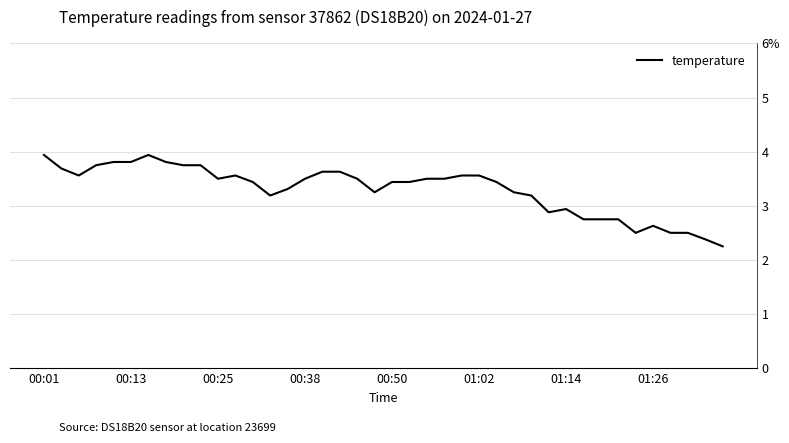

Which label corresponds to the largest value in the chart?

00:01